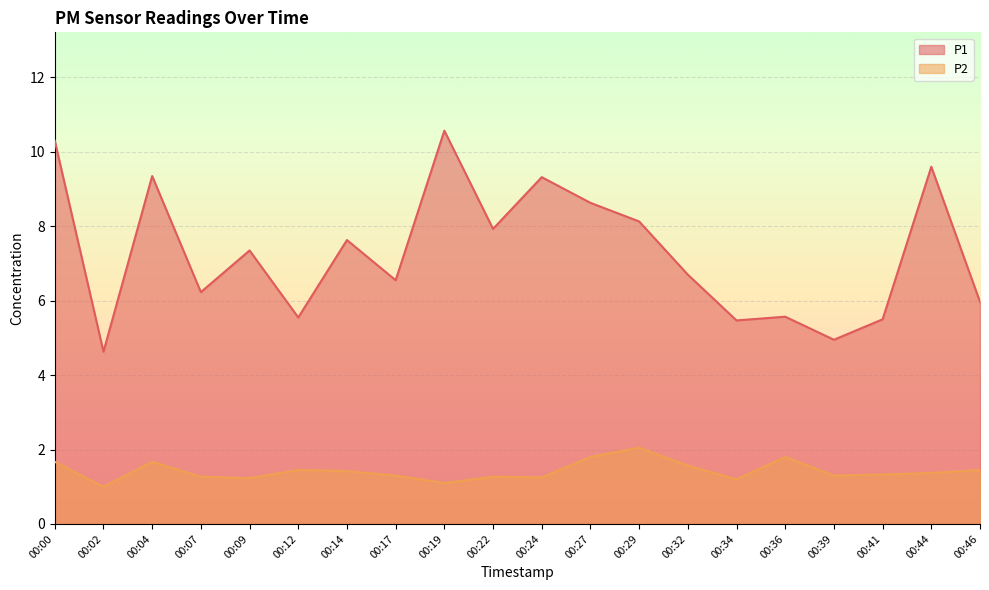

In P2, how many points are higher than both neighbors (excluding endpoints)?

5